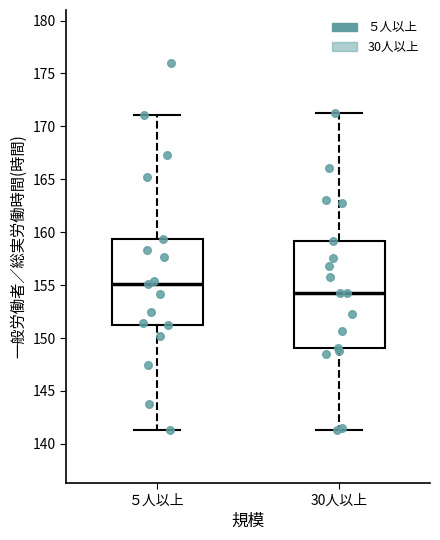

Where does the median line of the box for 30人以上 sit on the y-axis? The values are not printed on the chart, so give them approximately, as read against the axis.

154.5